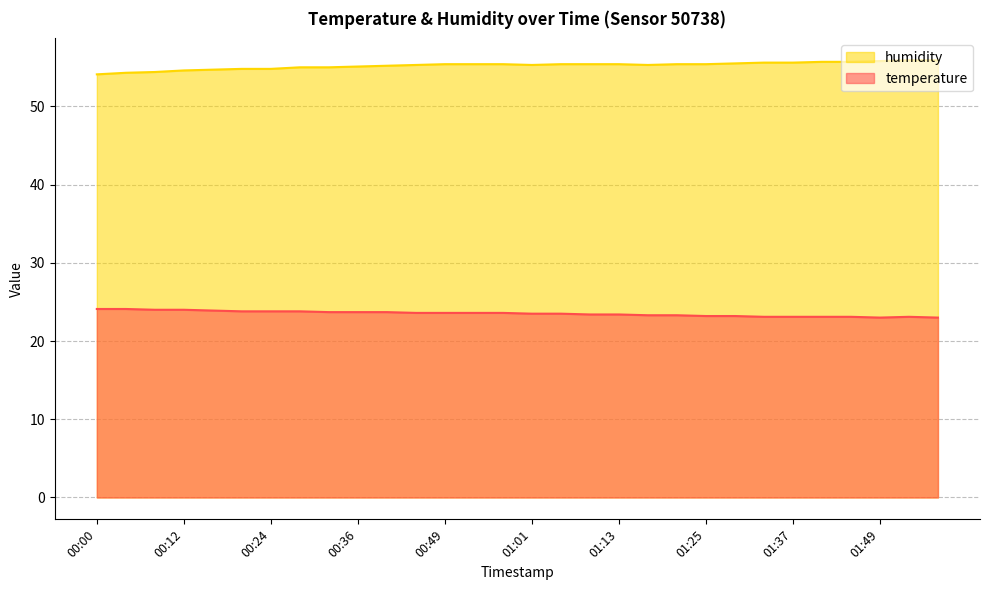

Between 01:37 and 01:21, which is larger?

01:21